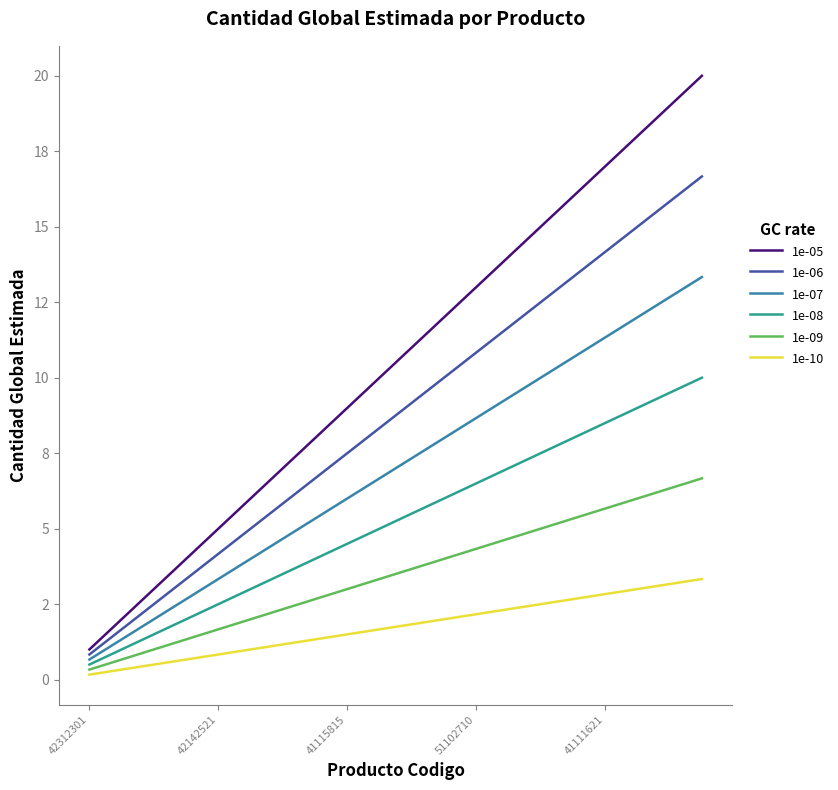

What is the label of the 11th point from the right?

9